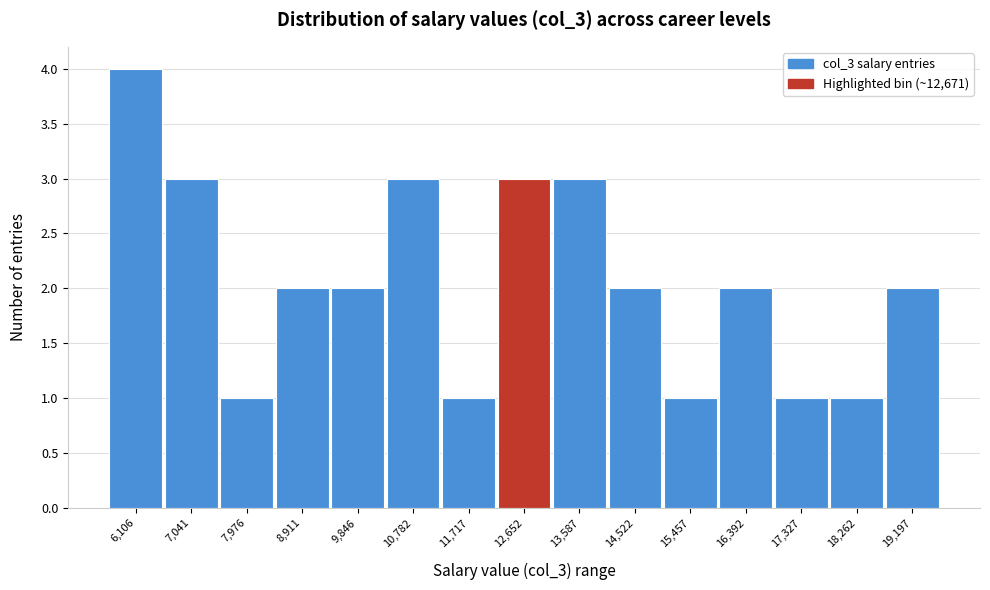

Reading left to right, what are all the values shown in this chart?

6,106=4	7,041=3	7,976=1	8,911=2	9,846=2	10,782=3	11,717=1	12,652=3	13,587=3	14,522=2	15,457=1	16,392=2	17,327=1	18,262=1	19,197=2